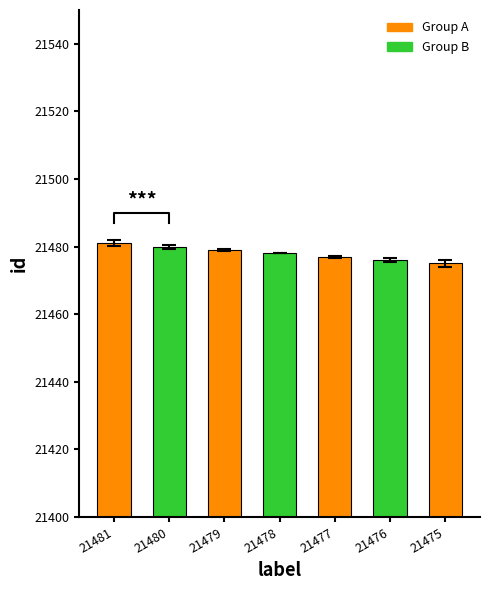

The chart shows a value of 21479 at 21479. True or false?

True